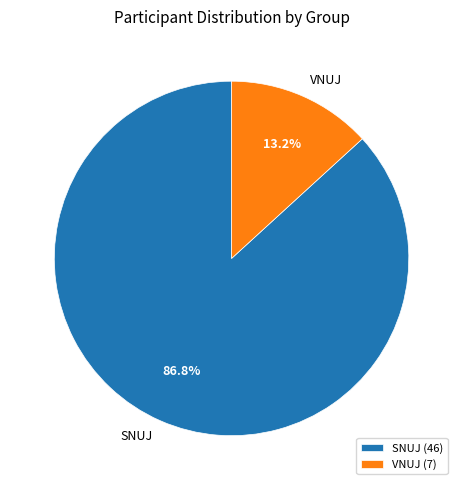

Which category accounts for the majority?

SNUJ